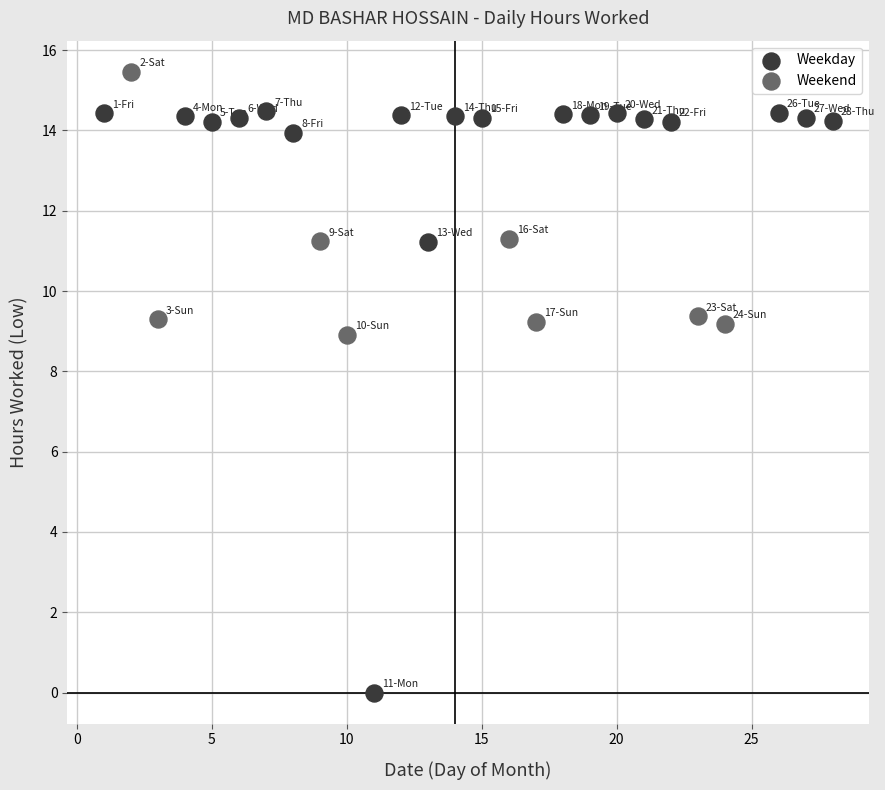

What are all the series names shown in the legend?

Weekday, Weekend